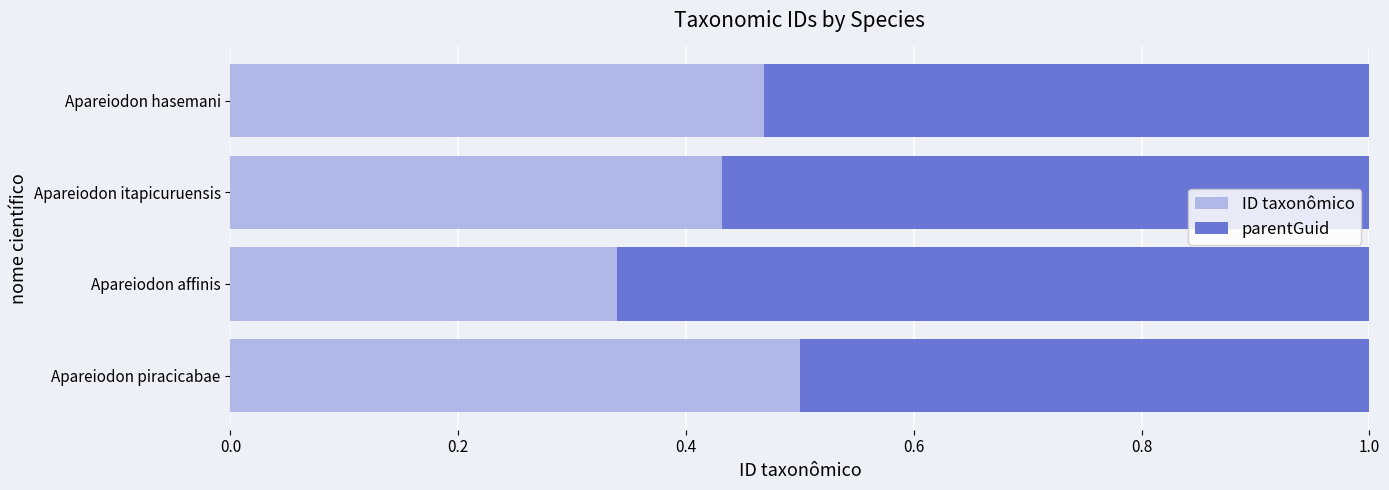

True or false: ID taxonômico has a value of 0.3 at Apareiodon itapicuruensis.

False